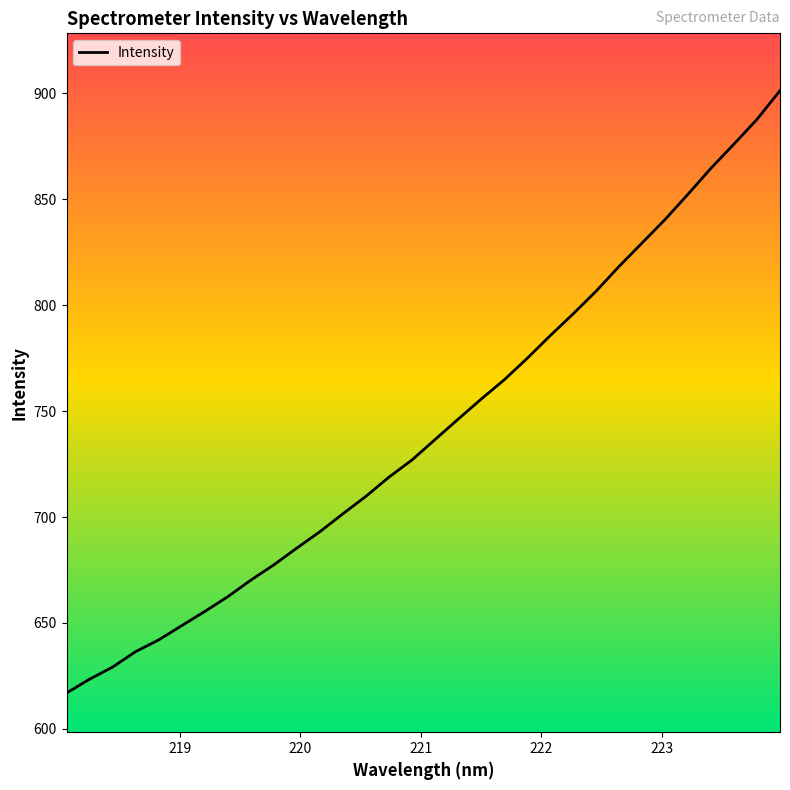

What is the greatest value displayed?

901.3